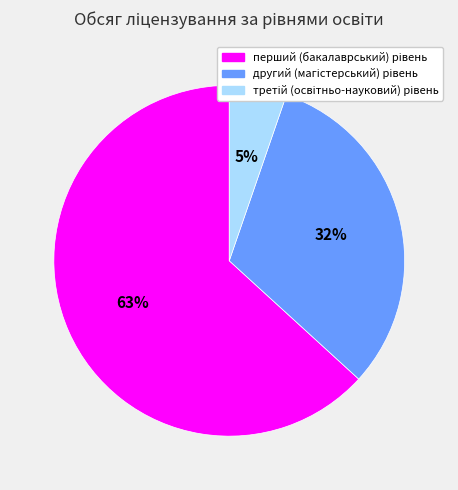

Does any single category account for the majority?

Yes